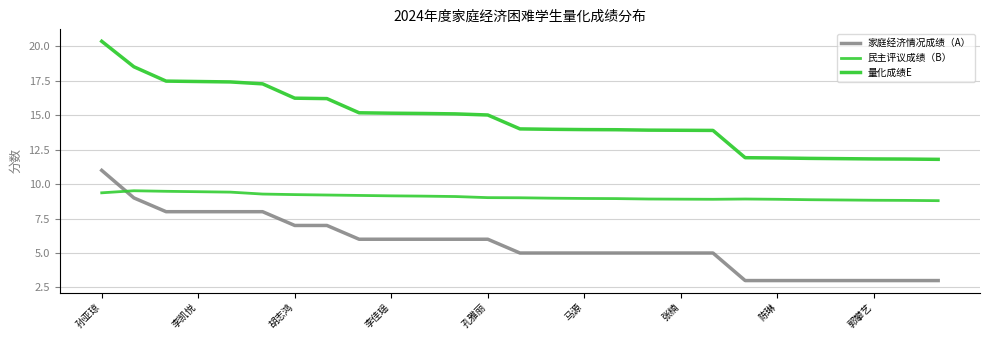

List the series in order of their peak value, lowest first.

民主评议成绩（B）, 家庭经济情况成绩（A）, 量化成绩E